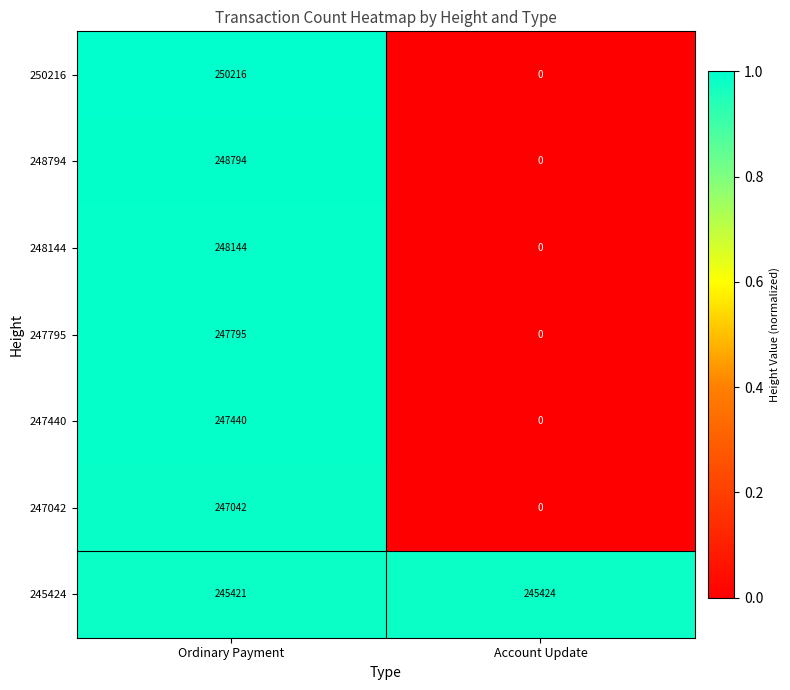

The value of 248144 at Account Update is 0. True or false?

True